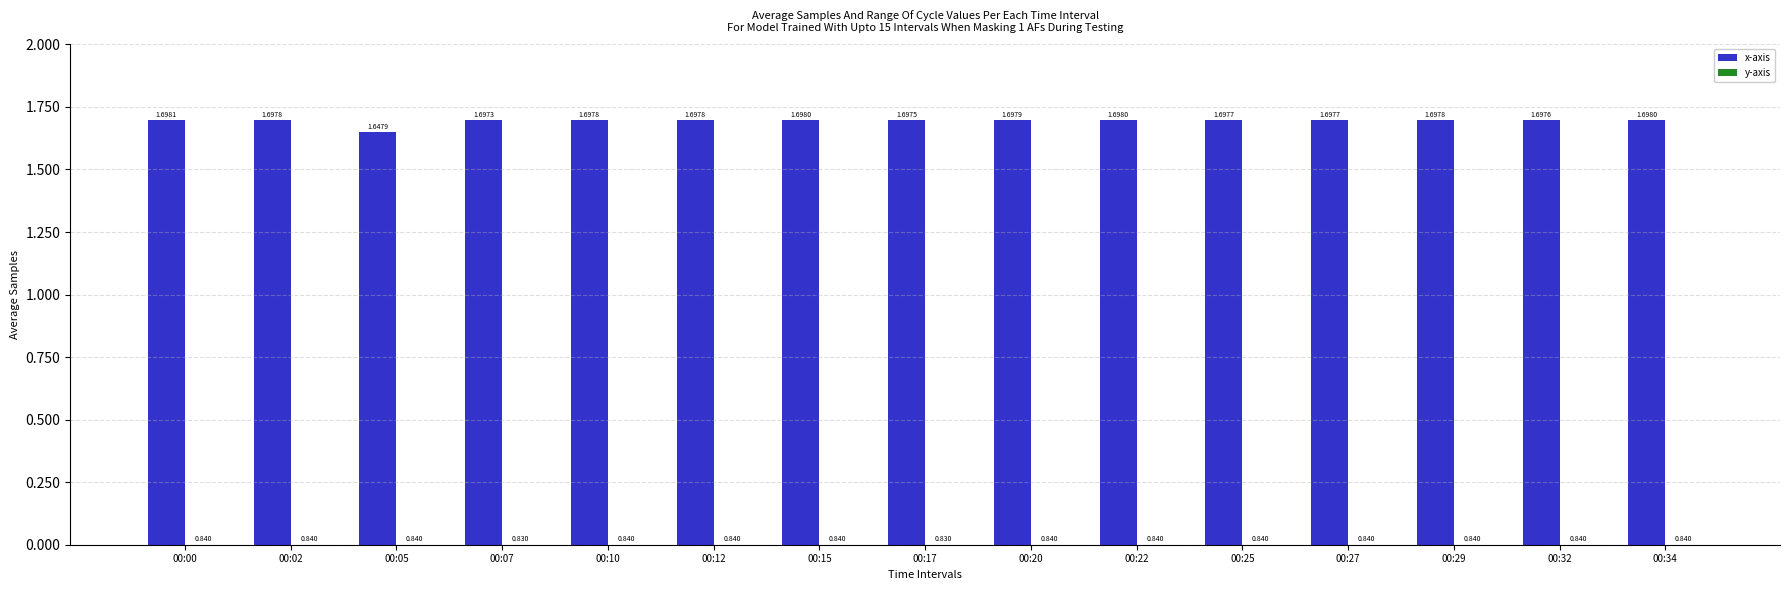

What is the difference between the x-axis values at 00:02 and 00:29?

1